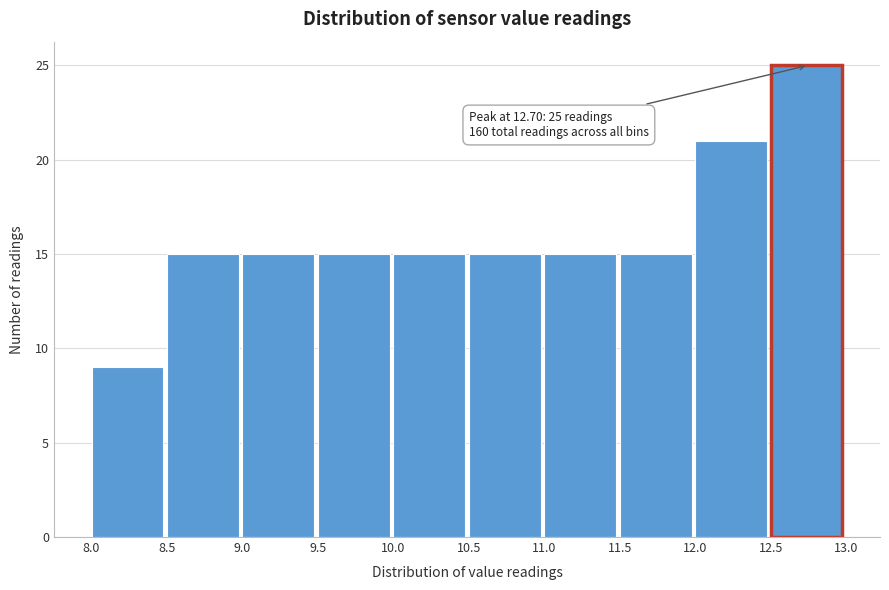

Over which range of the x-axis is the bar tallest?

12.5 to 13.0